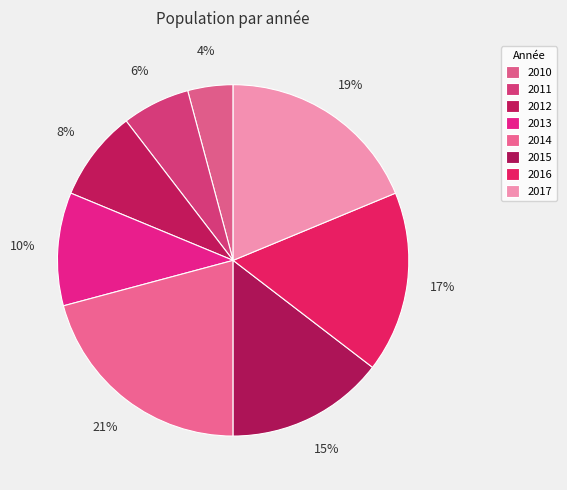

What percentage is the 2014 slice, to the nearest percent?

21%